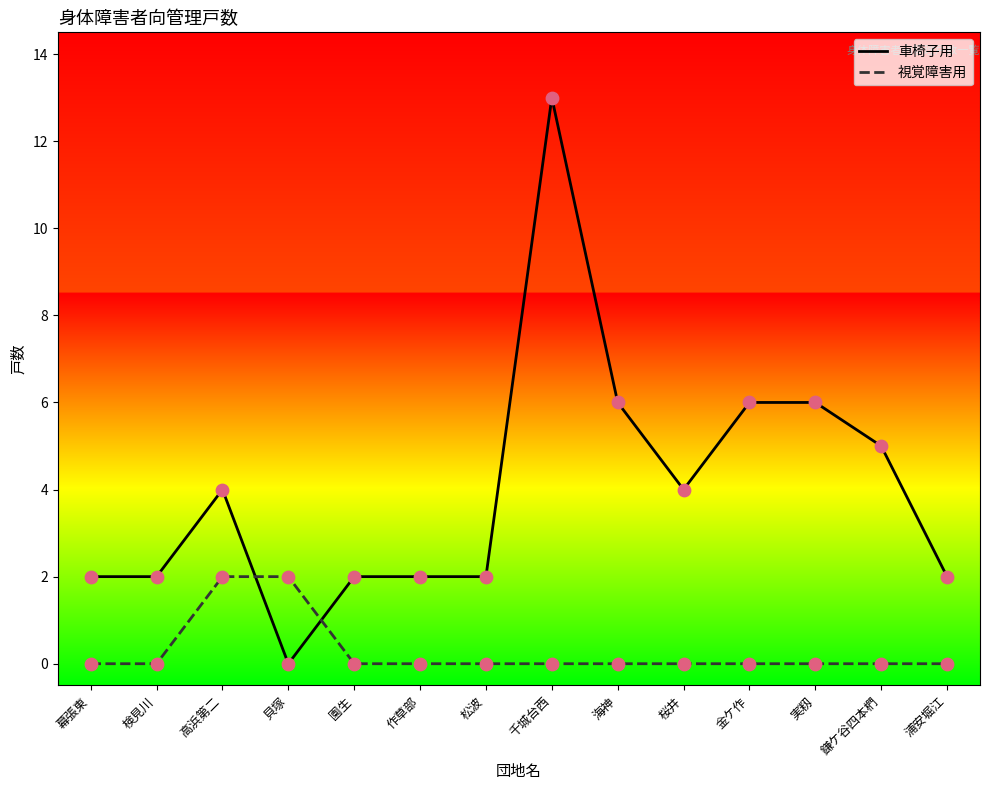

Is the value of 車椅子用 at 海神 greater than the value of 視覚障害用 at 園生?

Yes